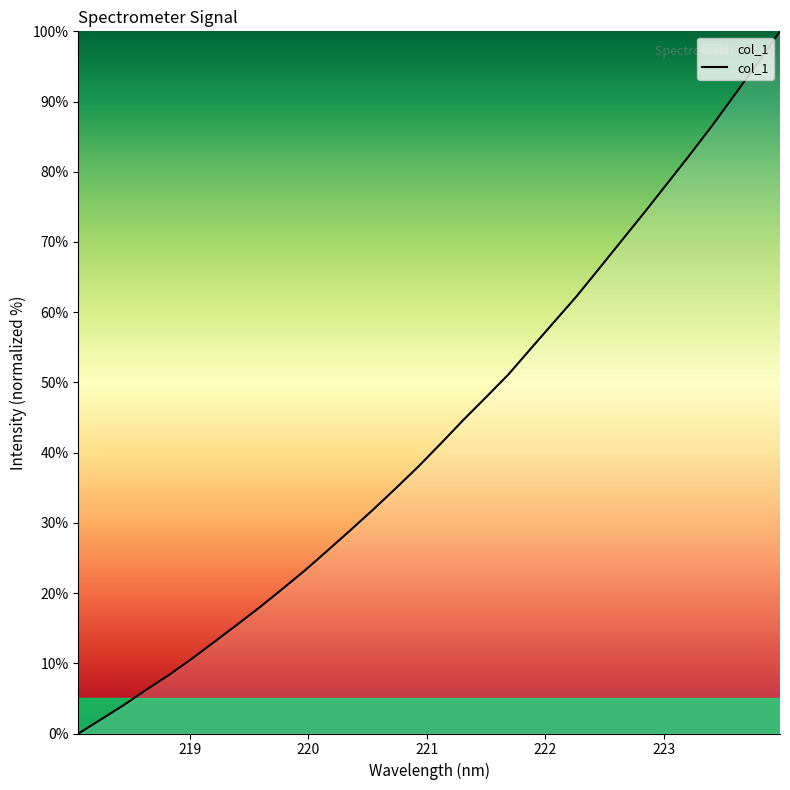

What is the maximum value shown in the chart?

100.0